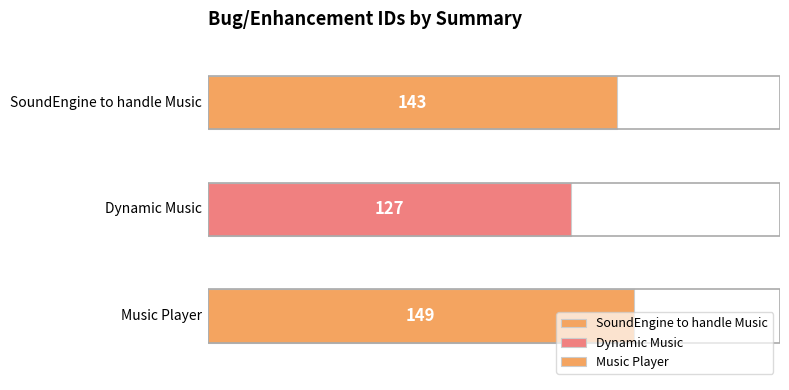

What is the difference between the second highest and minimum values?

16